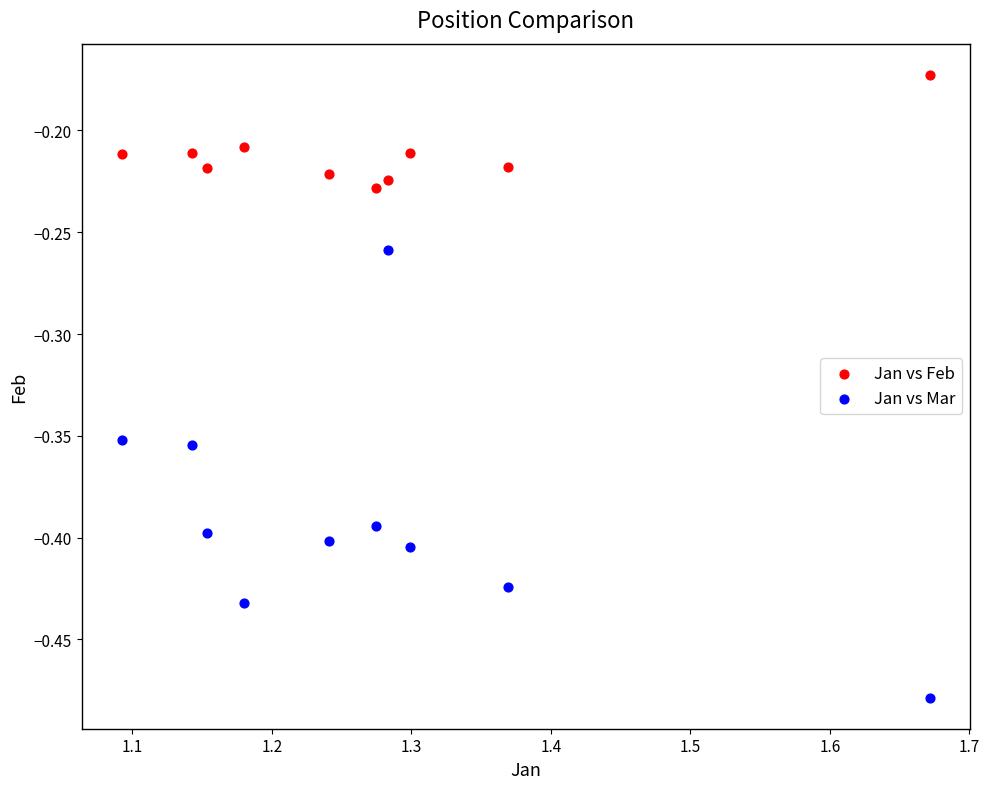

Across all data points, what is the range of X values (max minus min)?

0.6